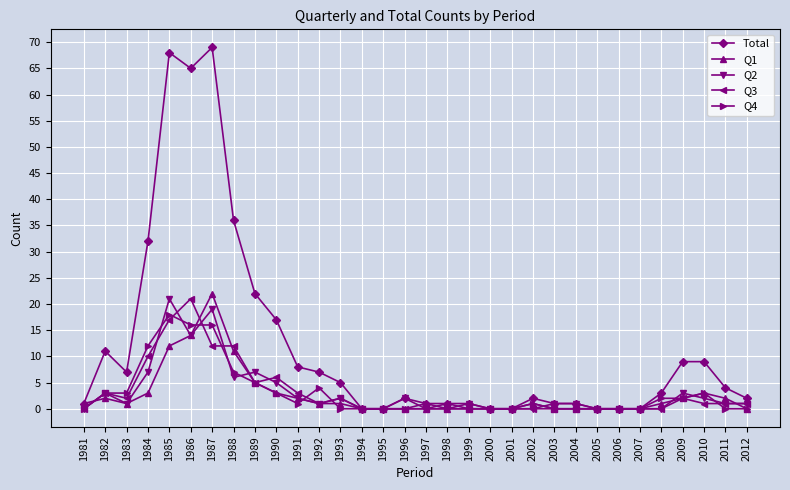

What are all the series names shown in the legend?

Total, Q1, Q2, Q3, Q4